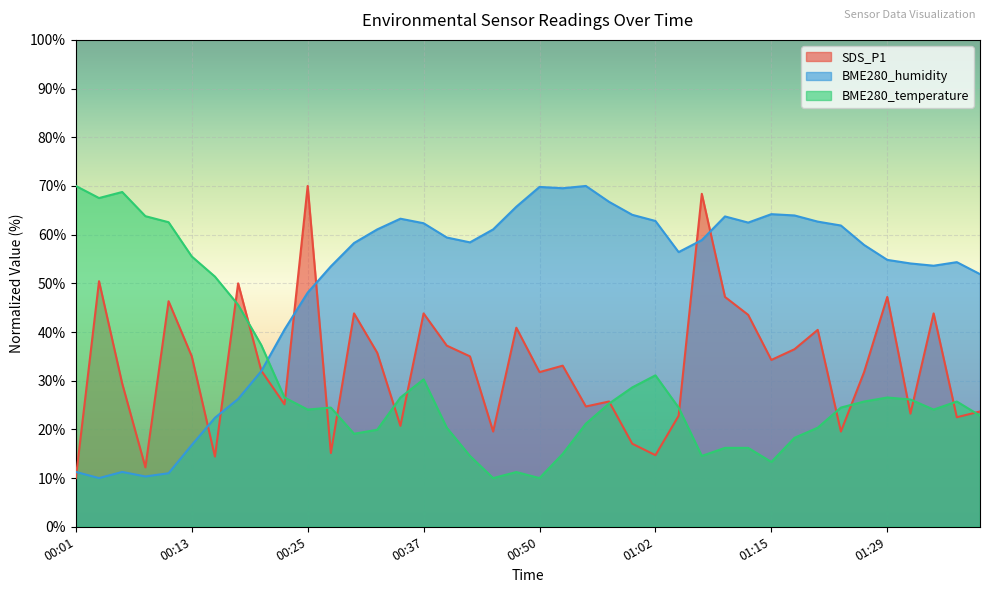

Where is BME280_temperature nearest to the value 40?

00:20